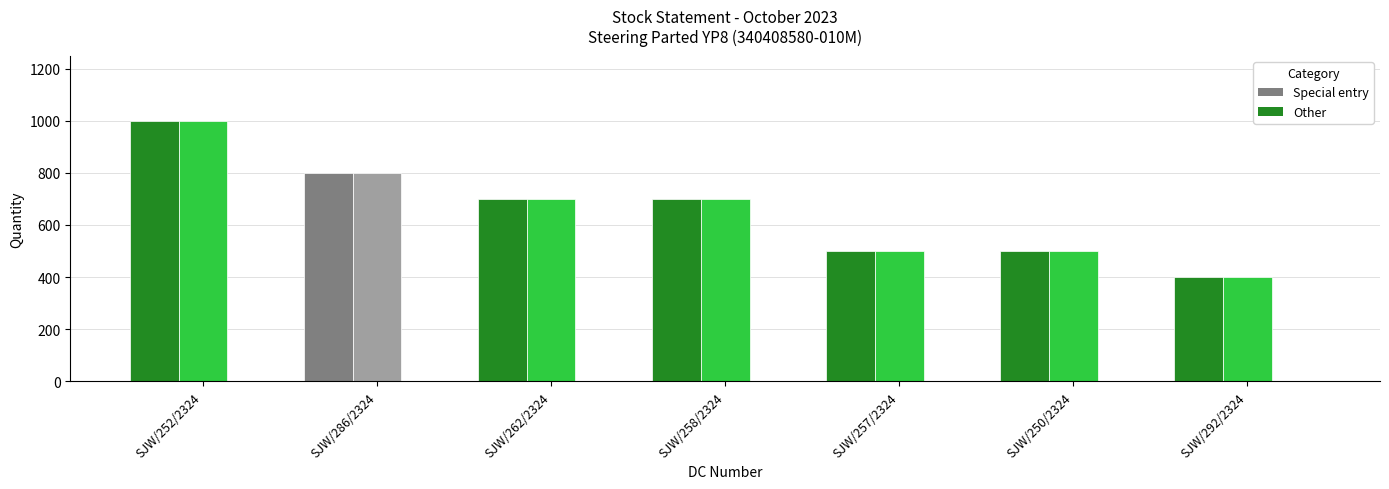

What is the label of the 7th bar from the right?

SJW/252/2324